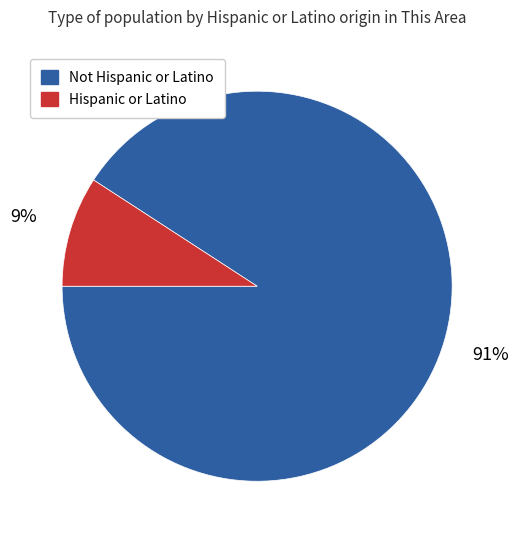

Approximately how many times larger is the value at Hispanic or Latino compared to Not Hispanic or Latino?

0.1